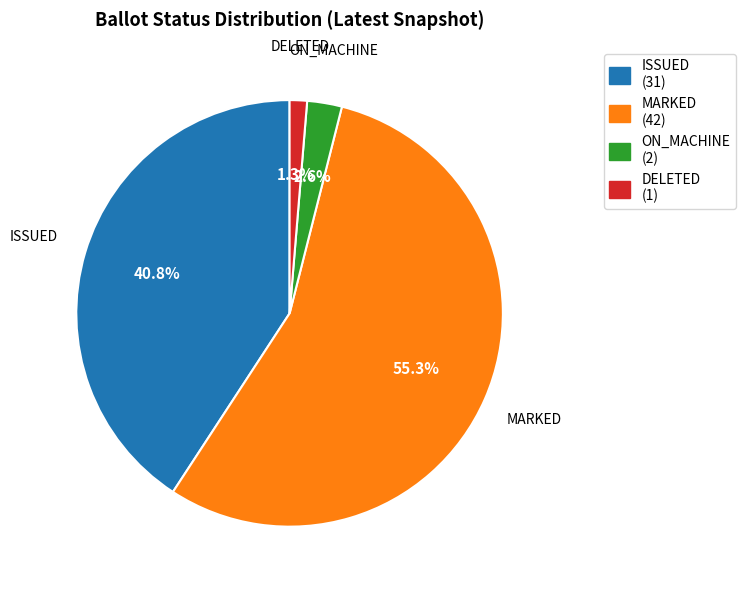

Does MARKED represent more than half of the total?

Yes